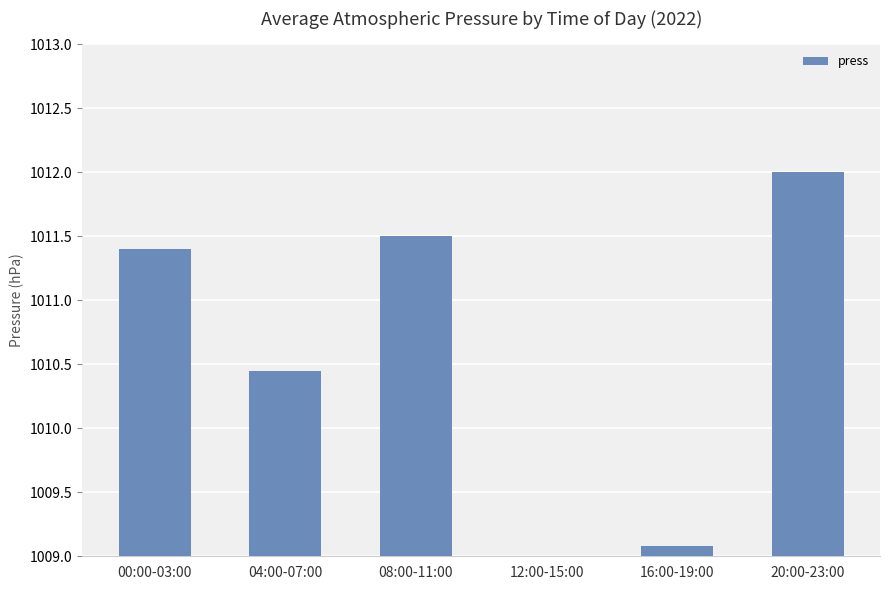

Is it true that the value at 04:00-07:00 is 532.8?

False